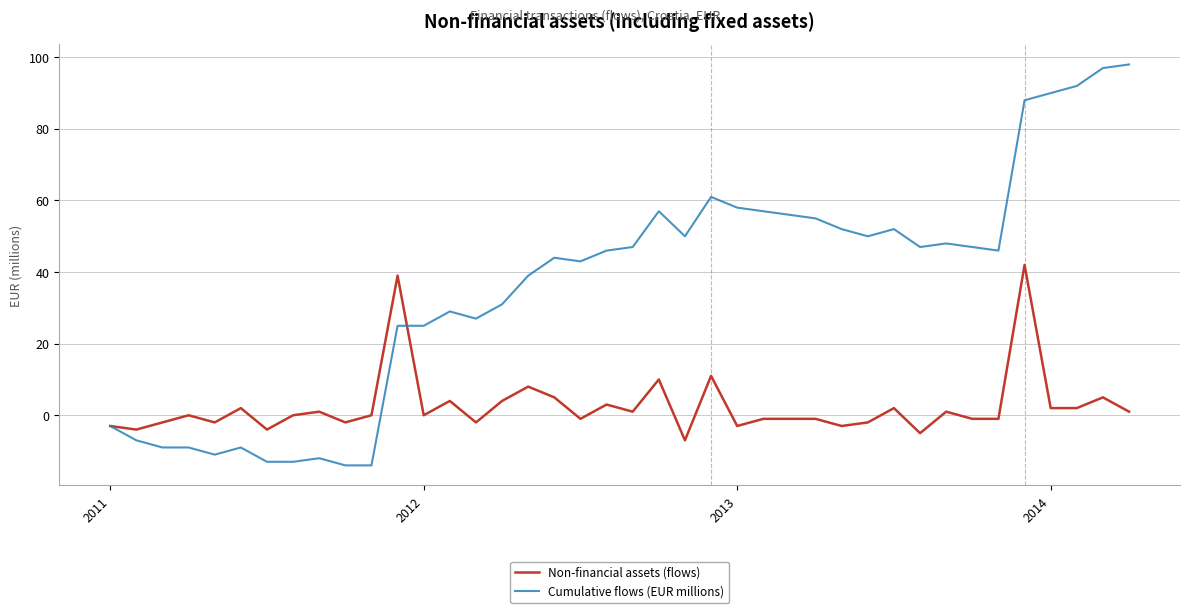

Which series has the largest range (max minus min)?

Cumulative flows (EUR millions)